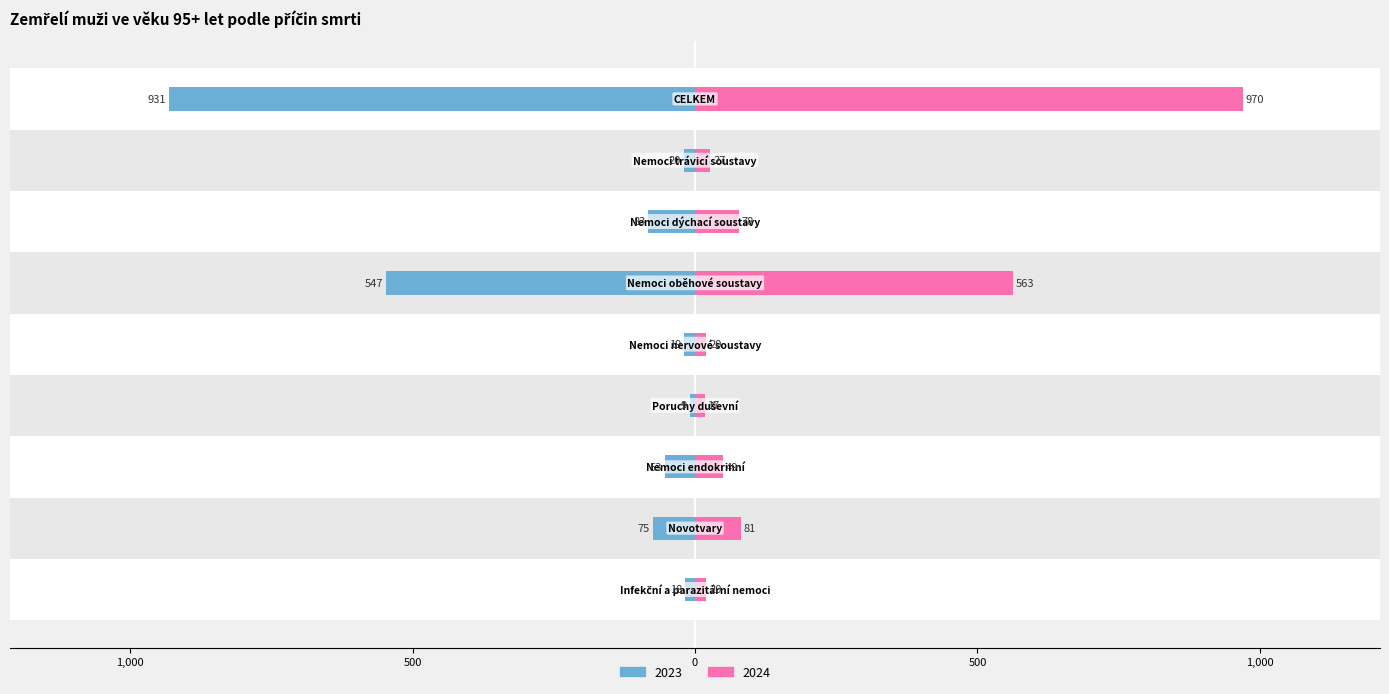

How many bars are there in total?

18